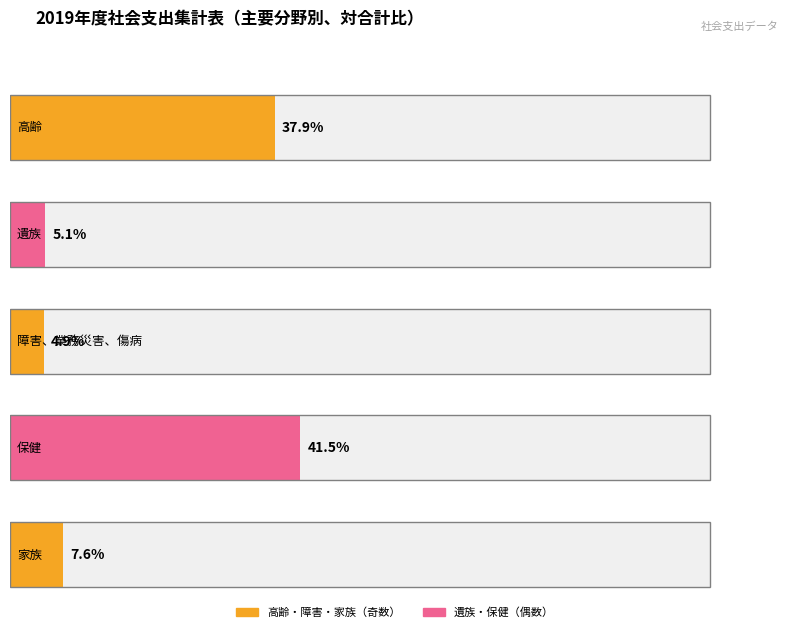

What is the label of the 5th bar from the right?

高齢